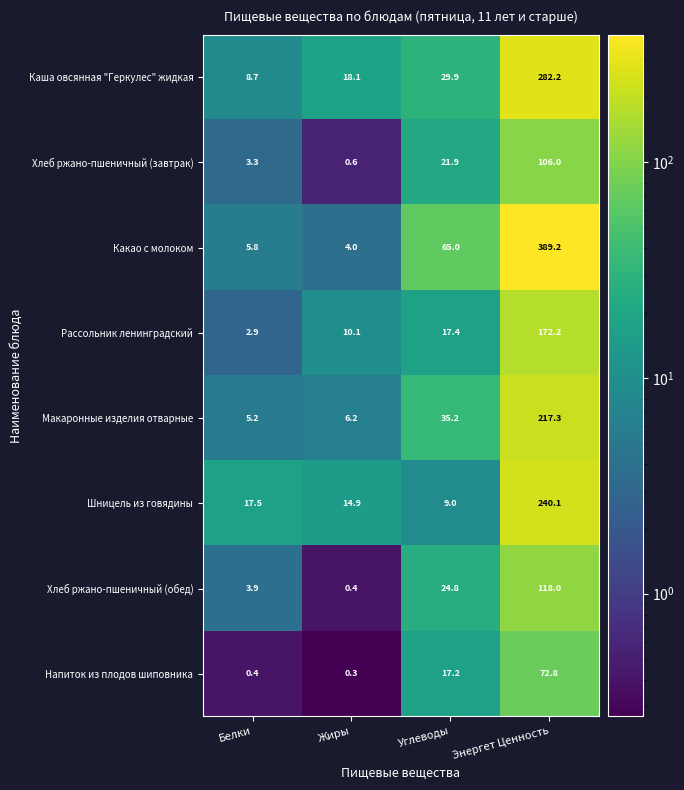

What is the approximate value of Рассольник ленинградский at Жиры?

10.1